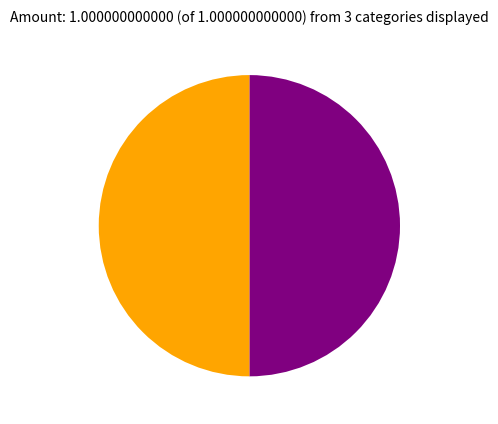

What is the smallest slice in the pie chart?

1229981